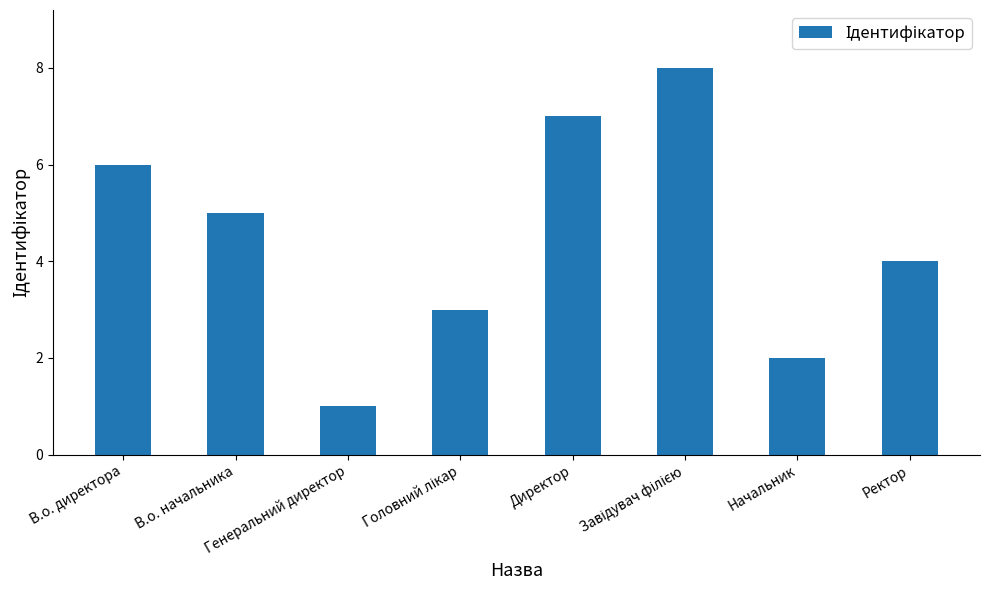

What is the difference between the maximum and minimum values?

7